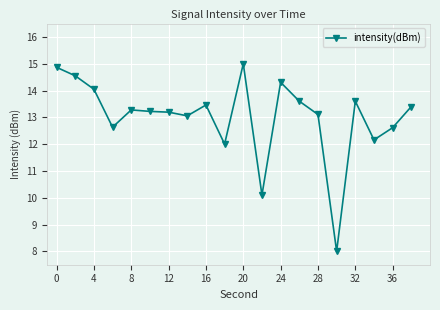

What is the minimum value shown in the chart?

8.0